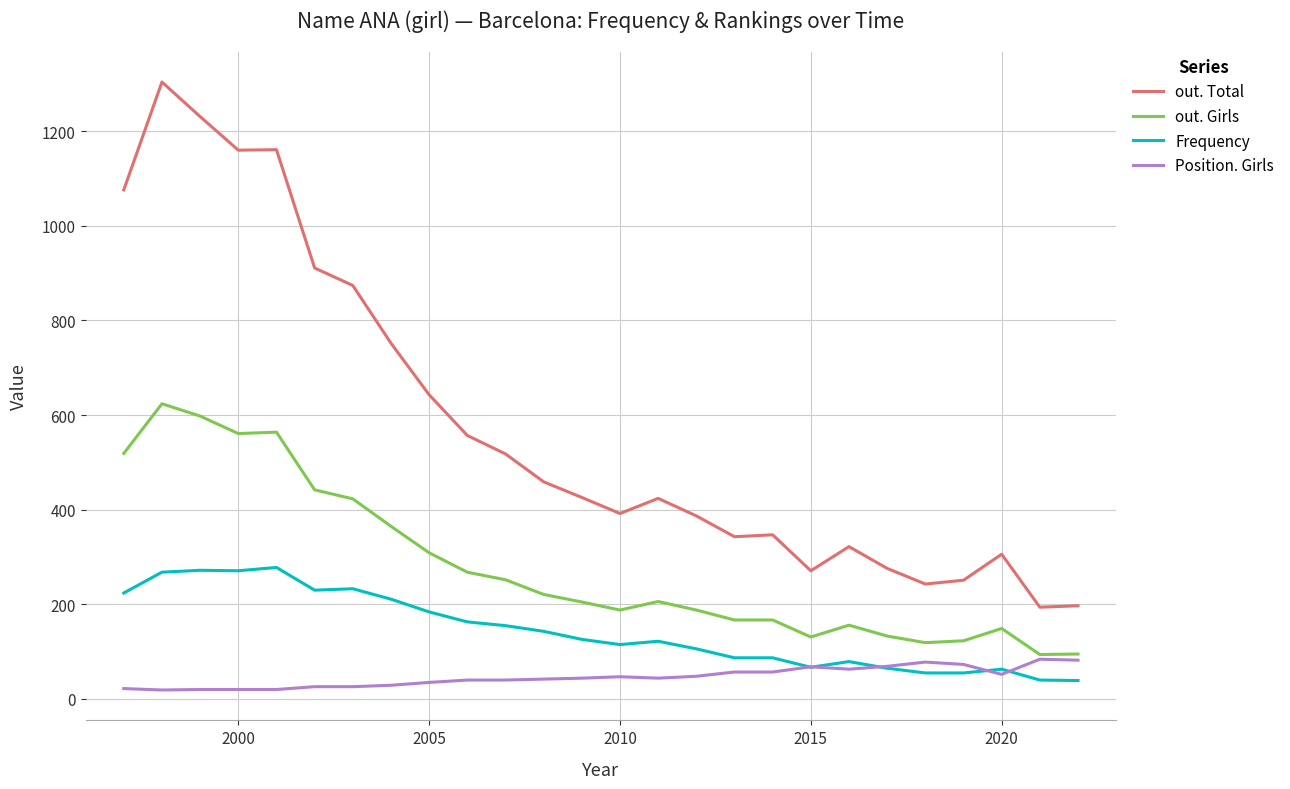

What are all the series names shown in the legend?

out. Total, out. Girls, Frequency, Position. Girls